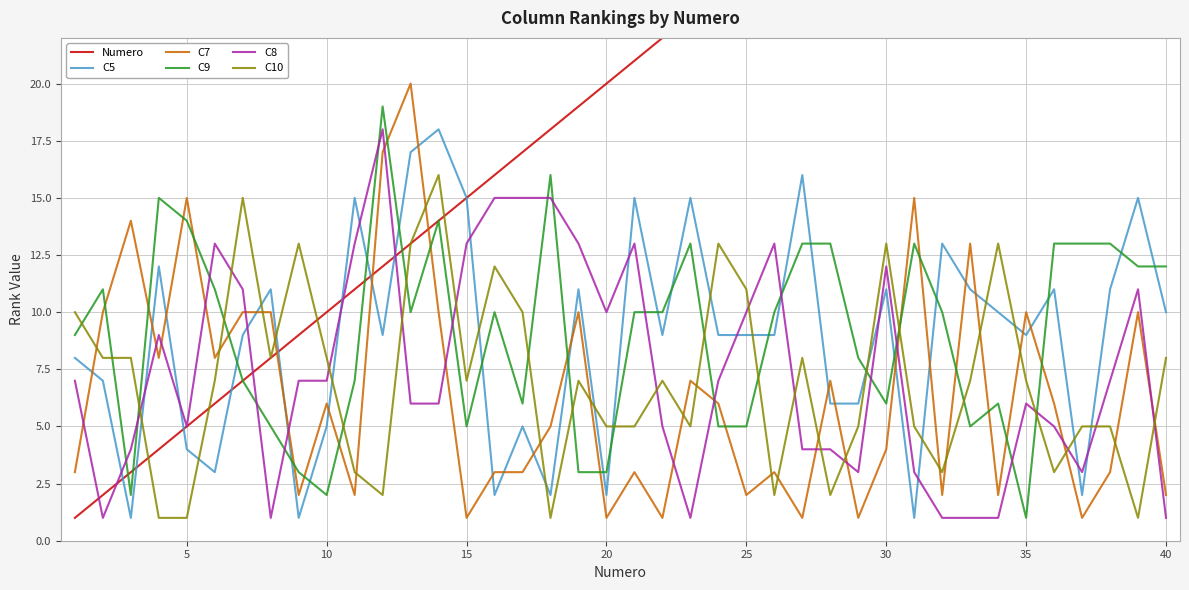

Which series ends up on top after the final intersection of C8 and C5?

C5